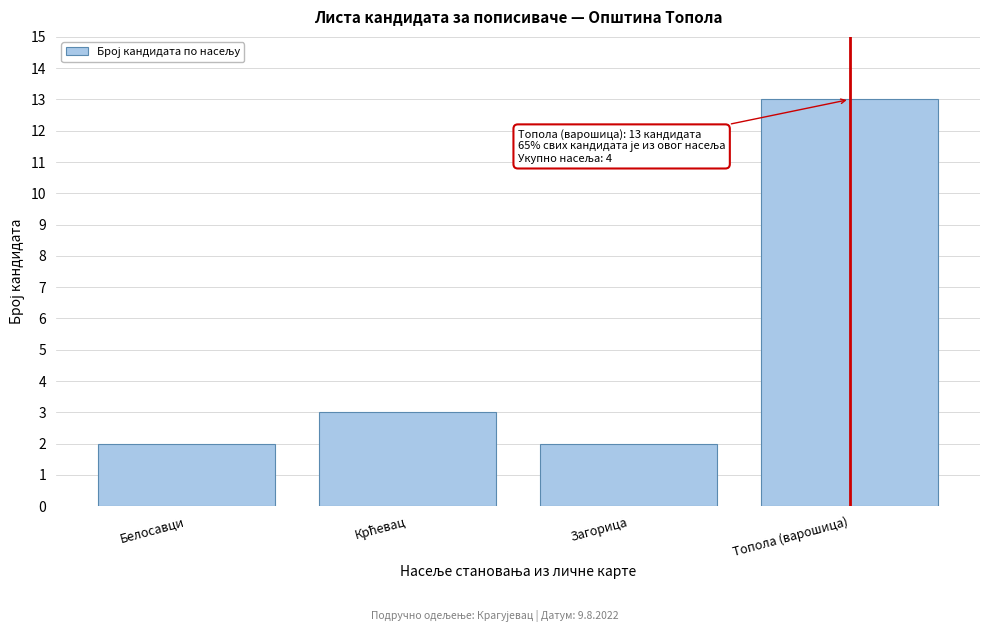

Reading left to right, list all the values displayed in this chart.

2	3	2	13